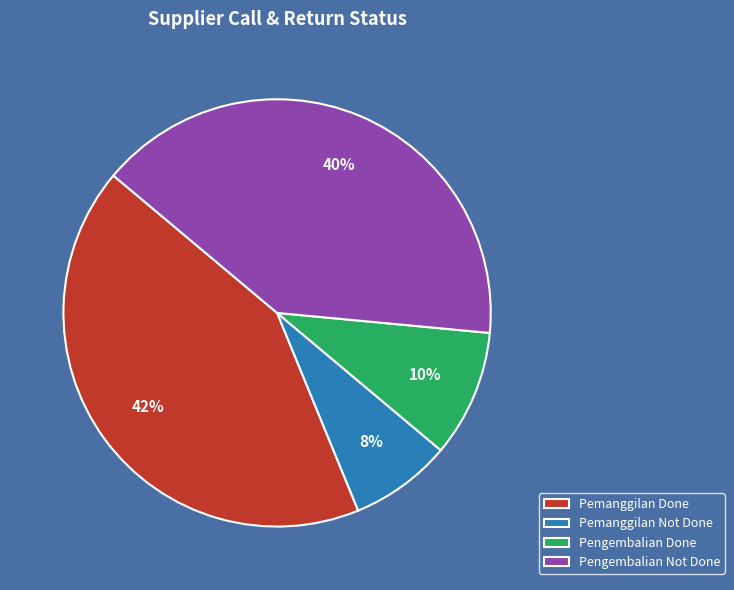

Count the number of slices in the pie.

4